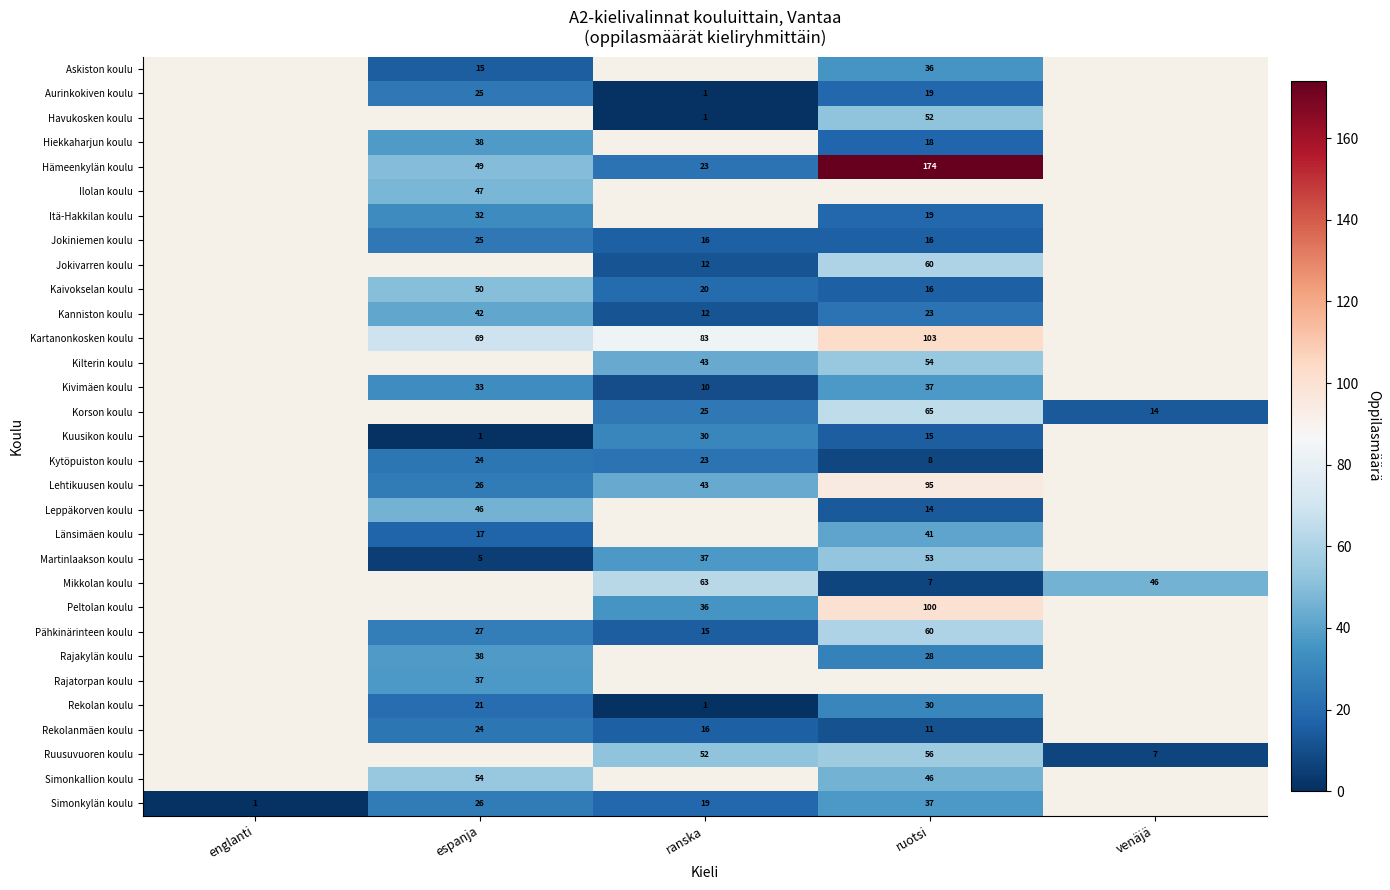

The value of Kivimäen koulu at ruotsi is 37. True or false?

True